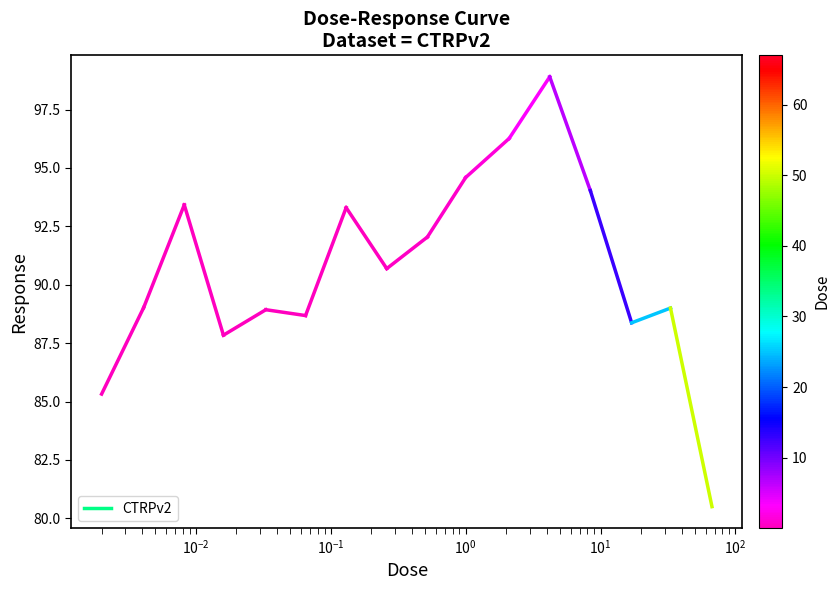

The value at $\mathdefault{10^{-3}}$ is 153.1. True or false?

False